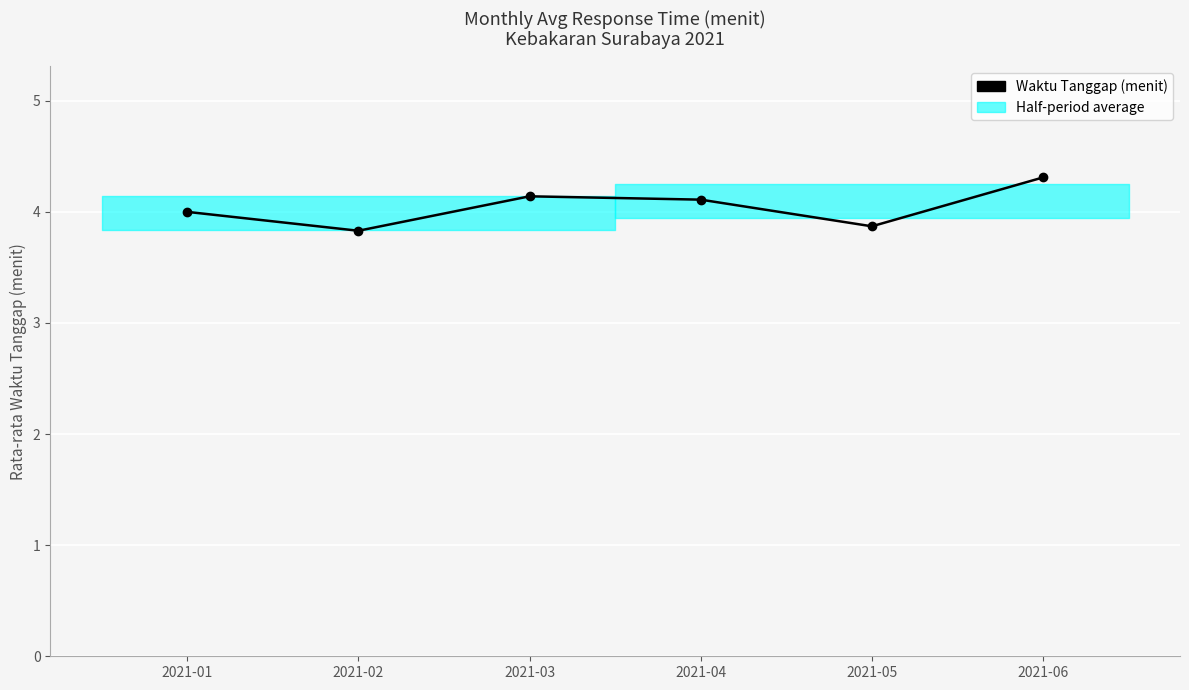

Which category has the highest value across all series?

2021-06